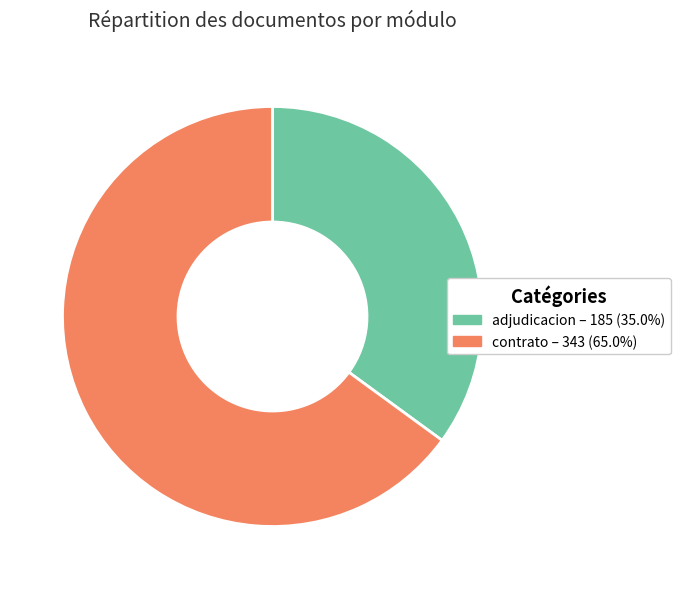

Does any single category account for the majority?

Yes